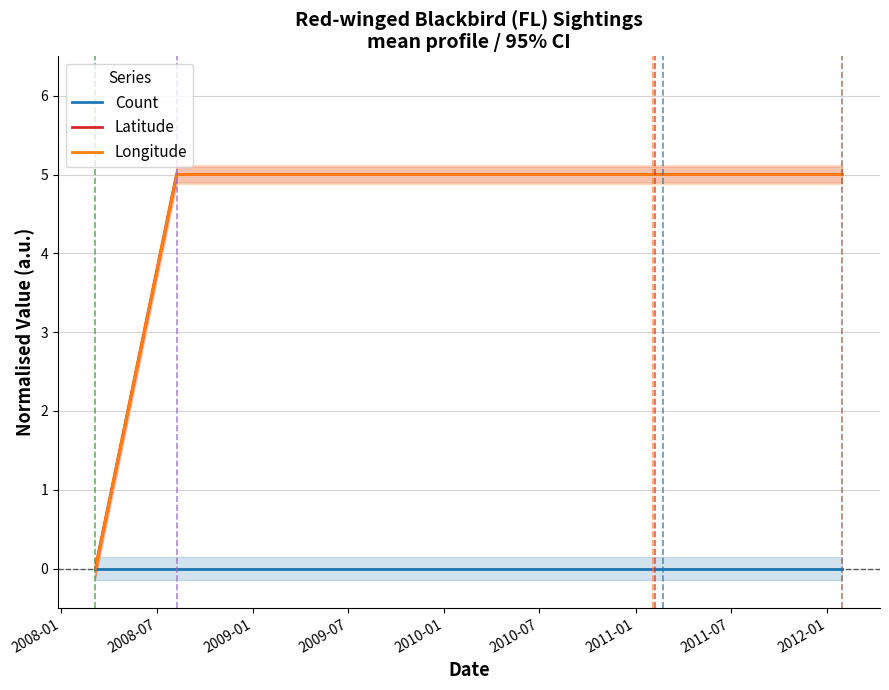

What is the difference between the highest and lowest values at 2010-01?

5